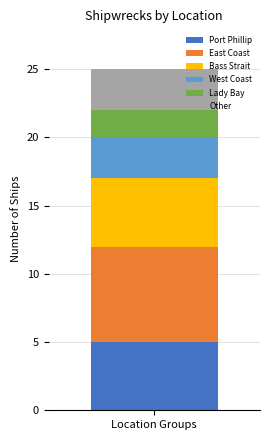

What is the approximate value of Port Phillip at Location Groups?

5